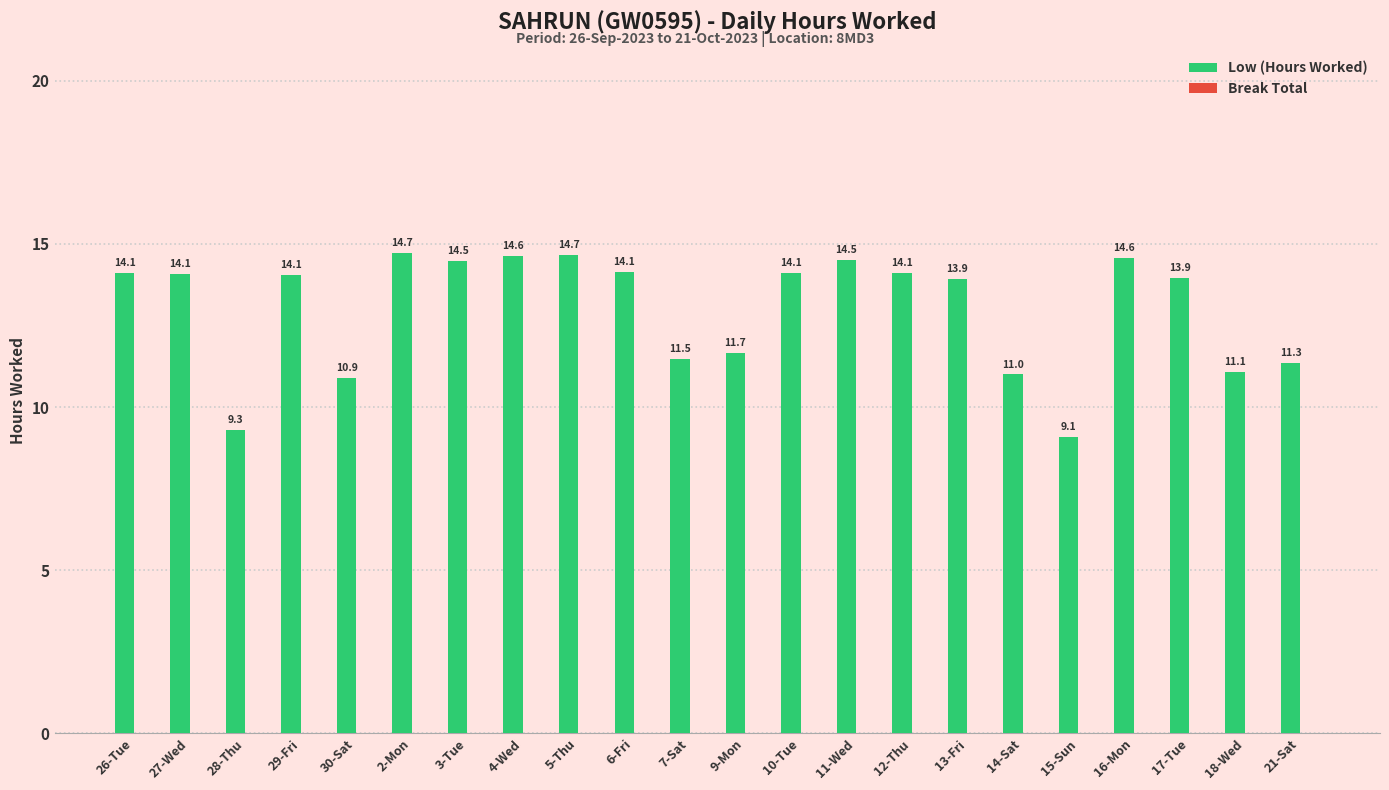

Count the number of data series in this chart.

1